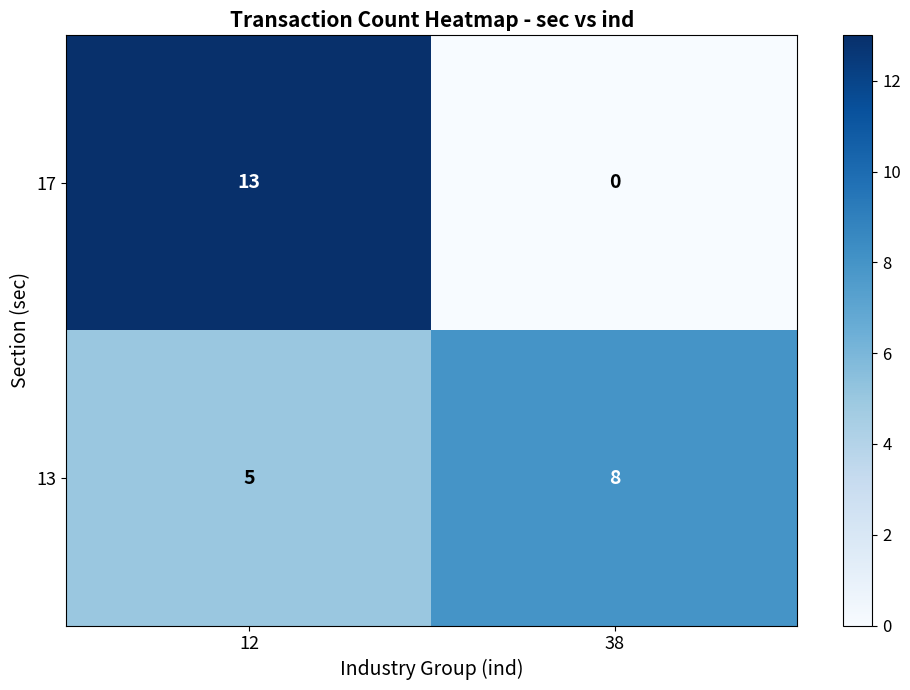

At how many categories does at least one series exceed 1?

2